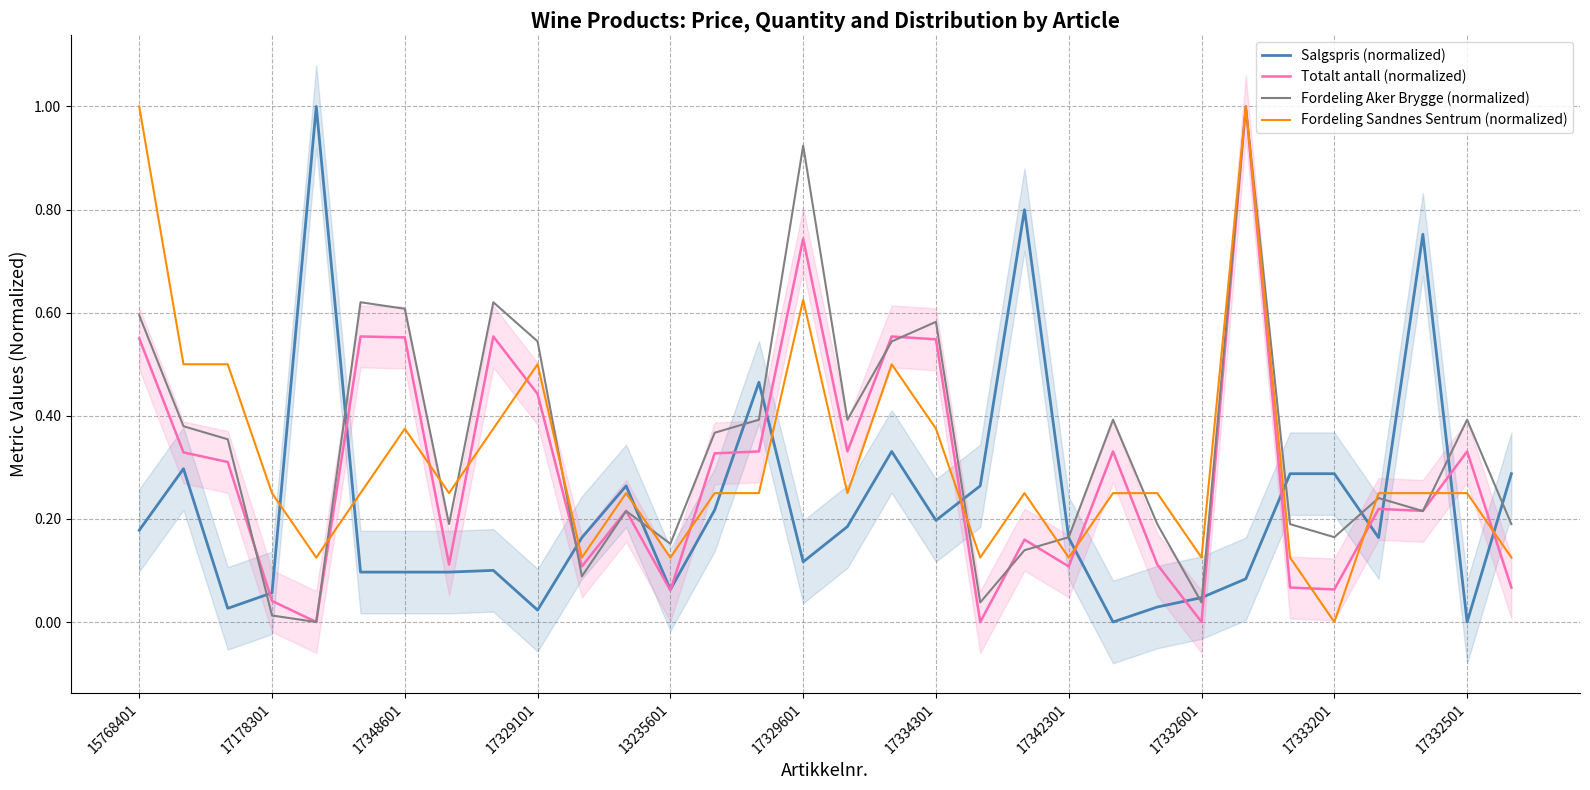

Which series has the largest total across all categories?

Fordeling Aker Brygge (normalized)